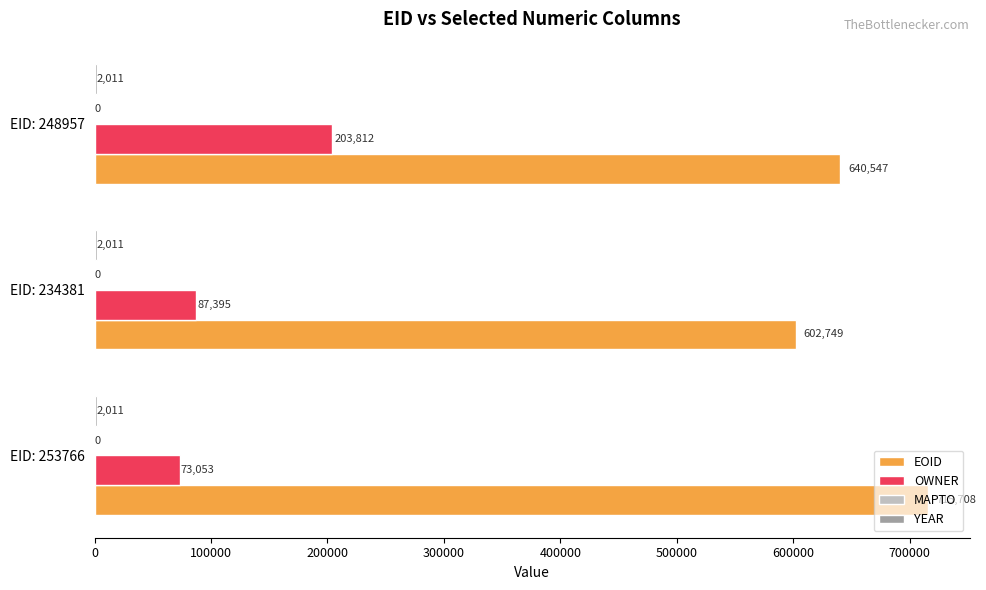

What is the sum of the OWNER values at EID: 234381 and EID: 253766?

160448